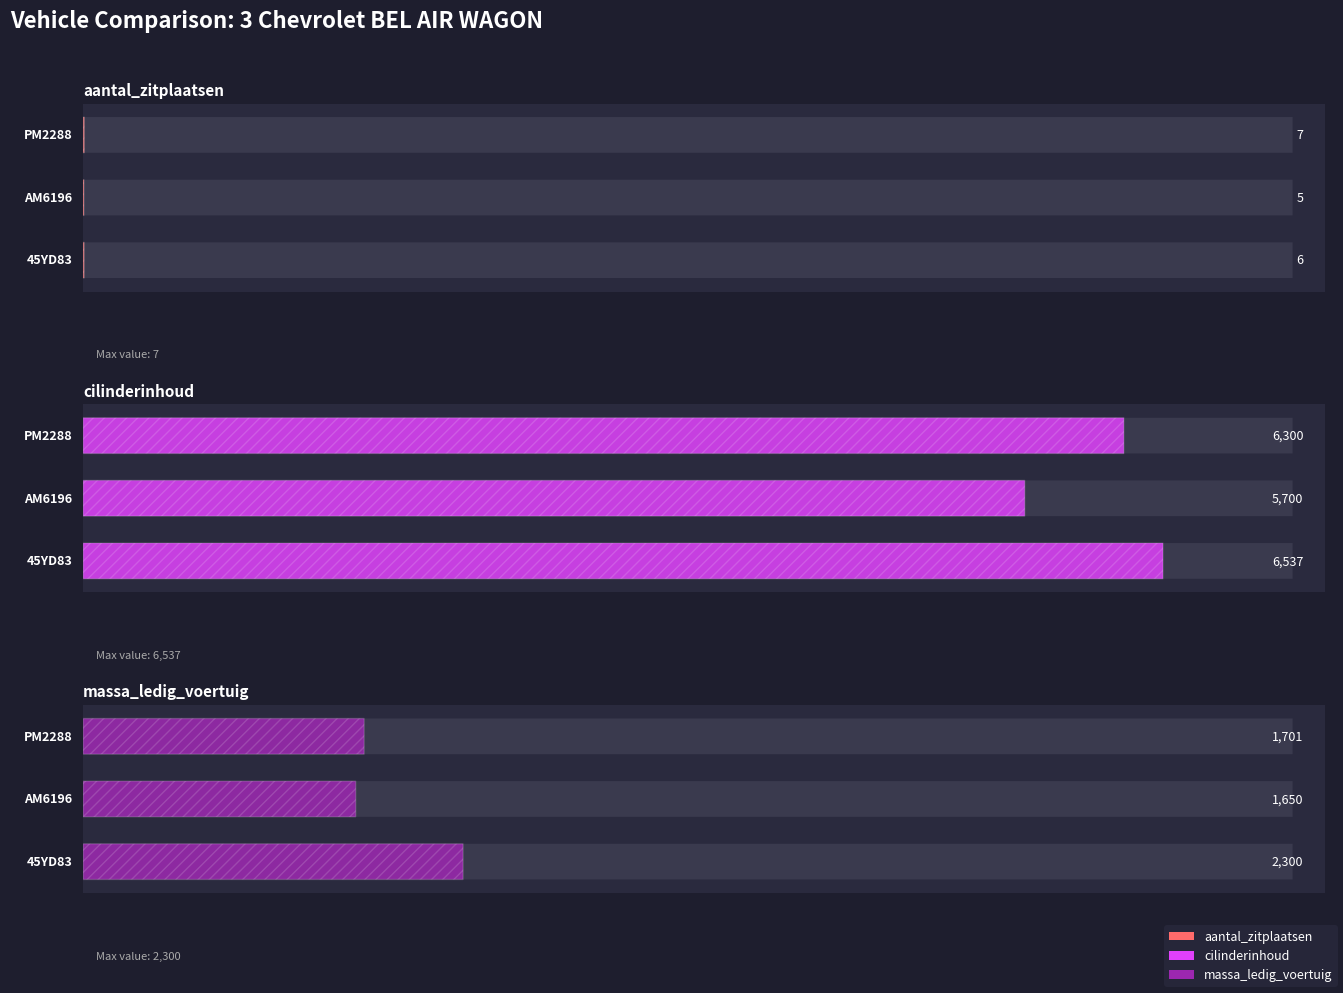

The value of cilinderinhoud at PM2288 is 6300. True or false?

True